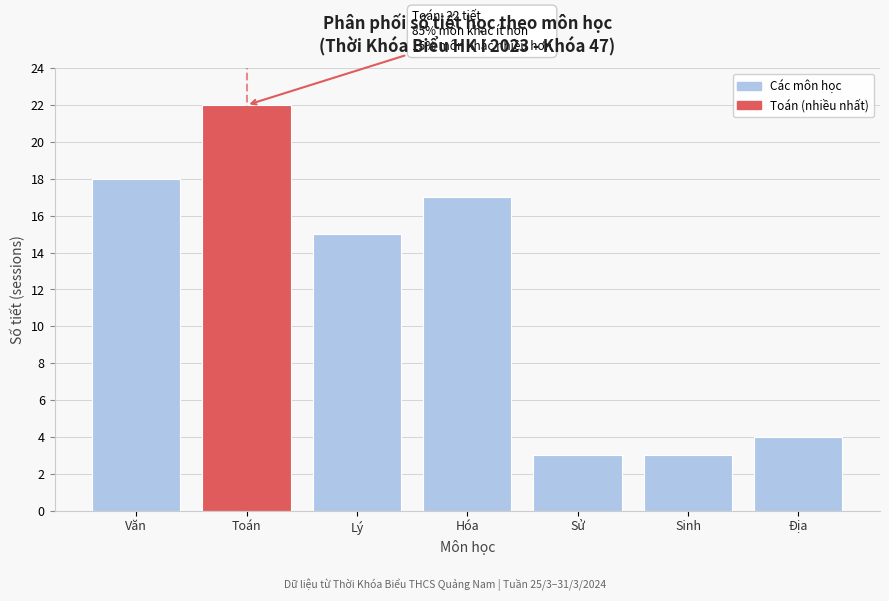

Reading left to right, what are all the values shown in this chart?

Văn=18	Toán=22	Lý=15	Hóa=17	Sử=3	Sinh=3	Địa=4